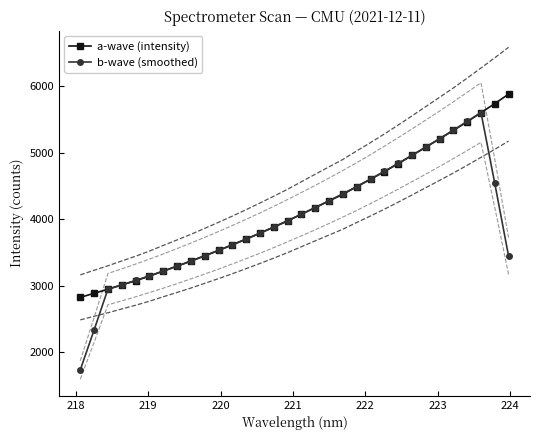

How many lines are shown in the chart?

2